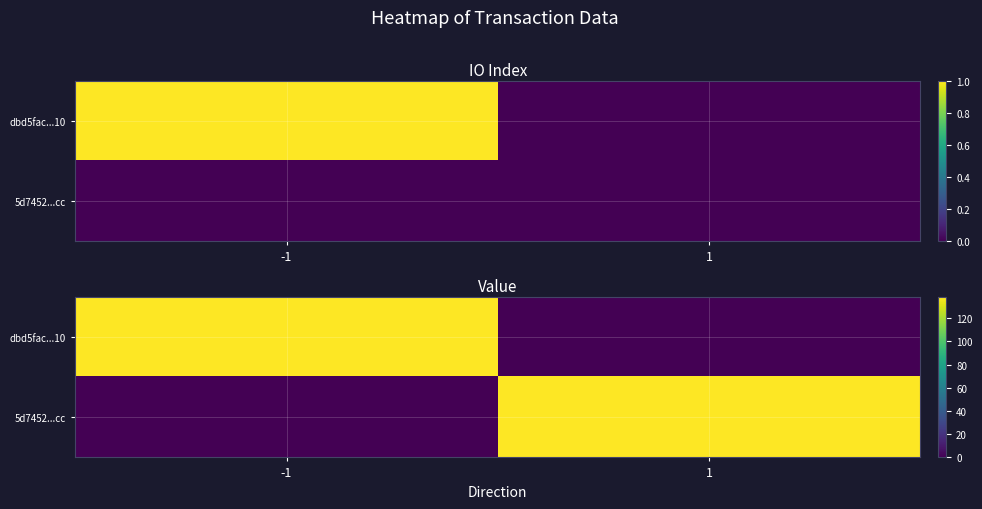

List the series in order of their peak value, lowest first.

dbd5fac...10, 5d7452...cc